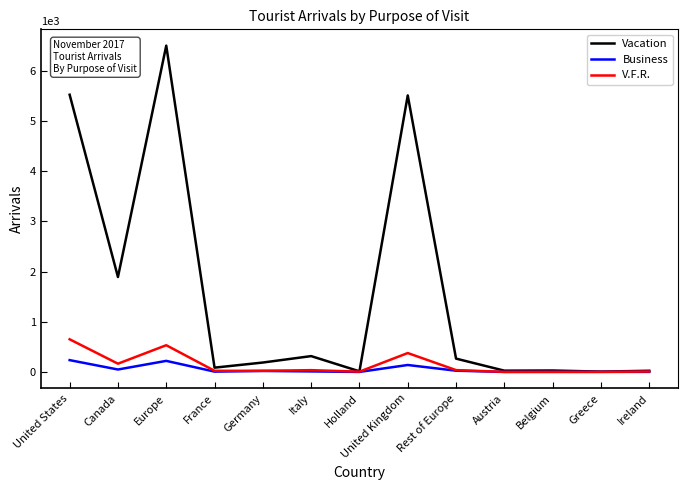

What is the difference between the second highest and minimum values in the Business series?

220